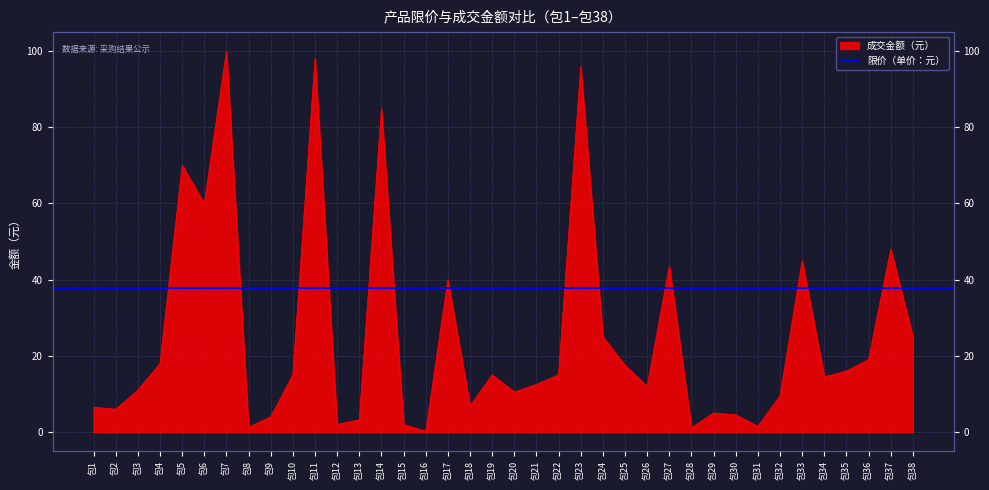

At which label does the data first exceed 15?

包4